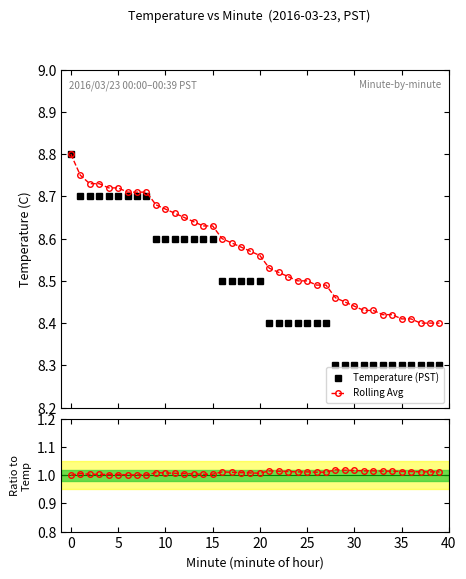

True or false: Rolling Avg and Temperature (PST) cross at least once.

False